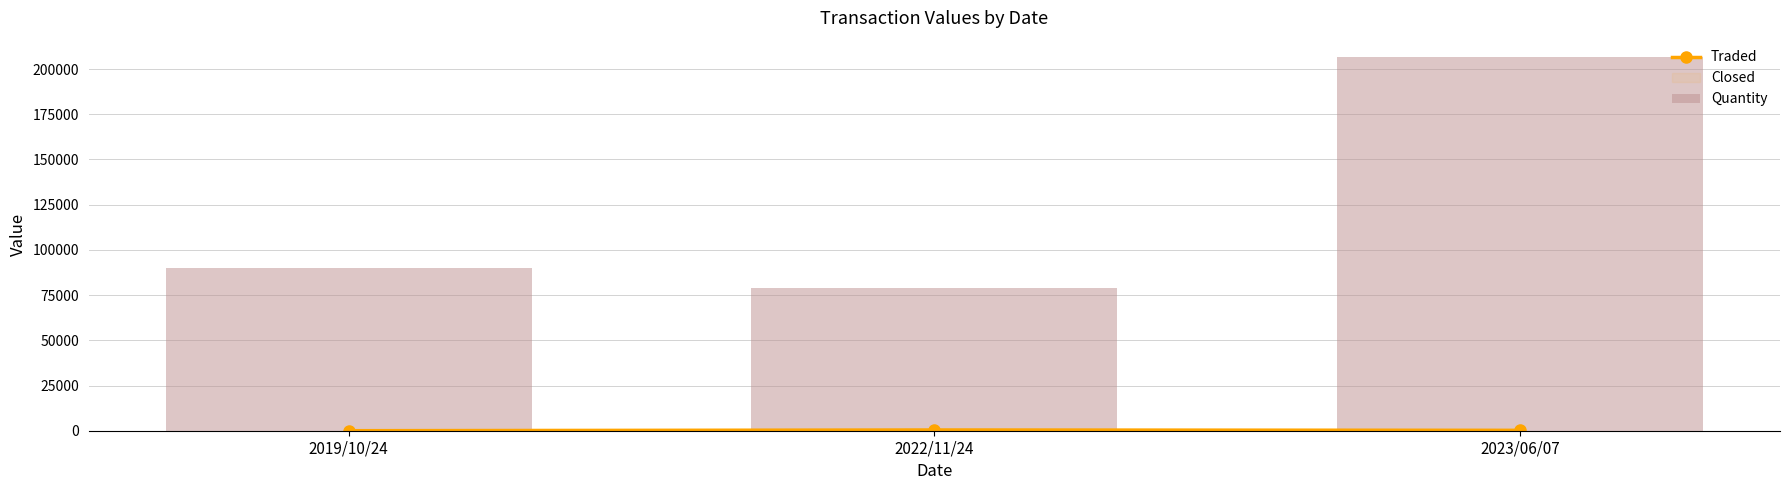

What is the sum of the Traded values at 2019/10/24 and 2023/06/07?

227.7